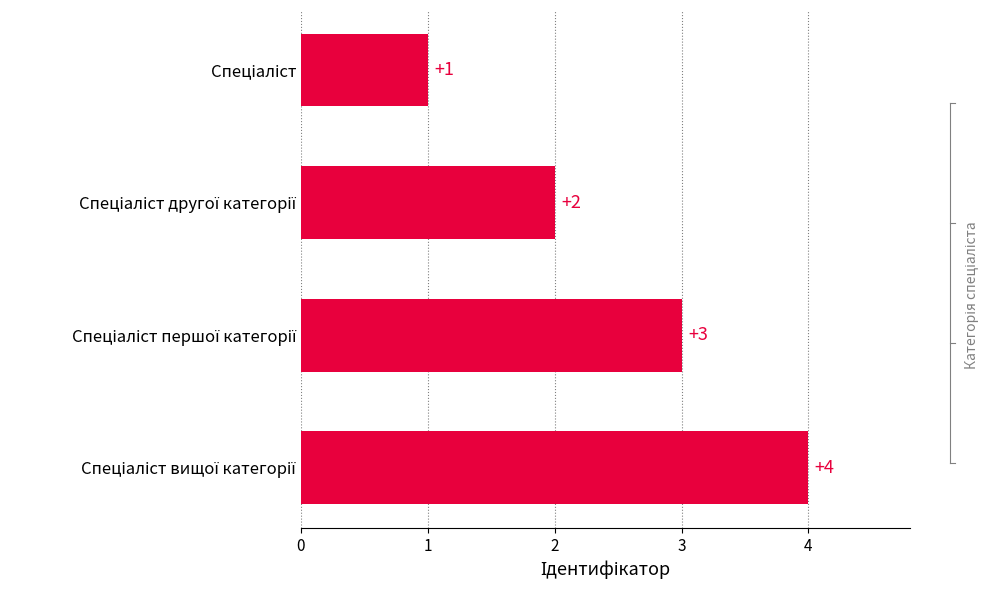

What is the sum of all values?

10